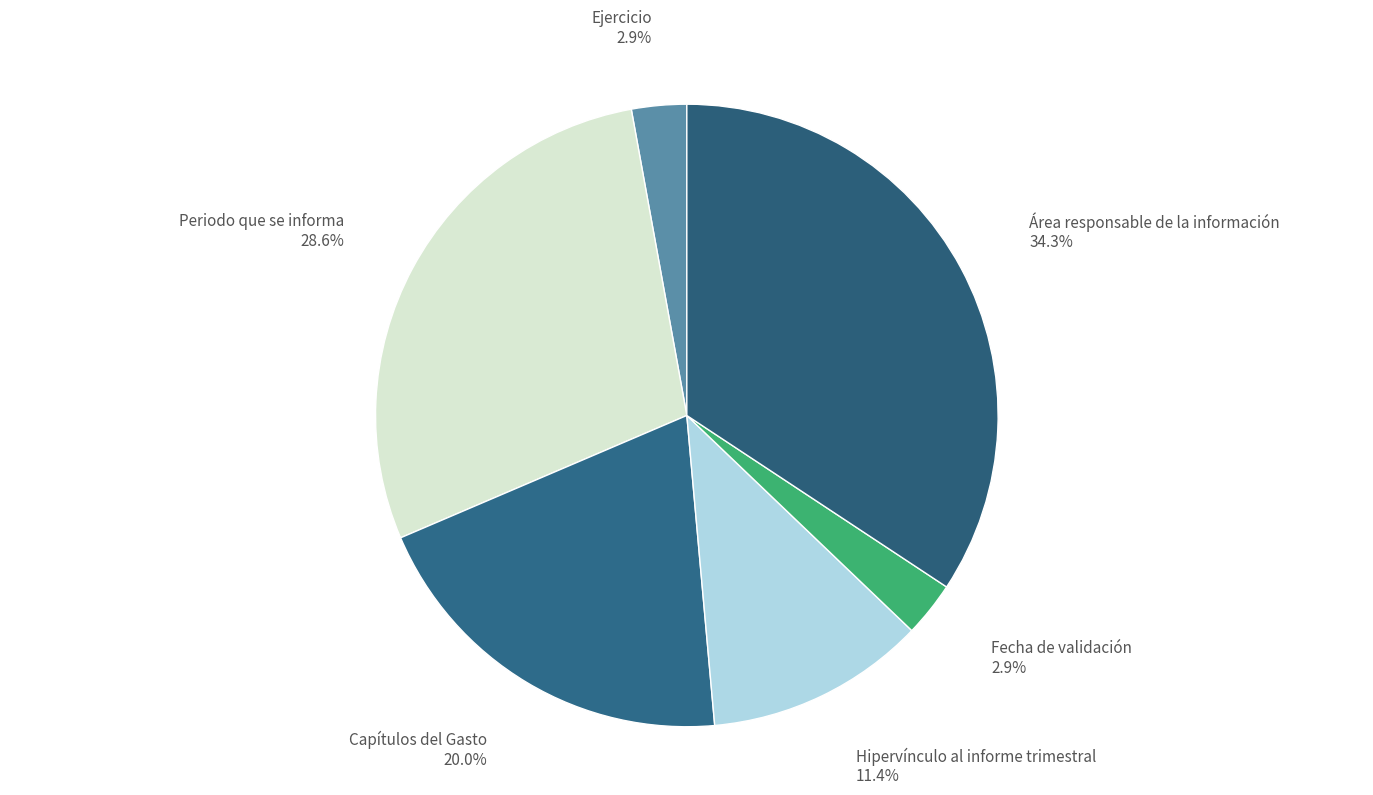

Is Periodo que se informa the majority of the pie?

No